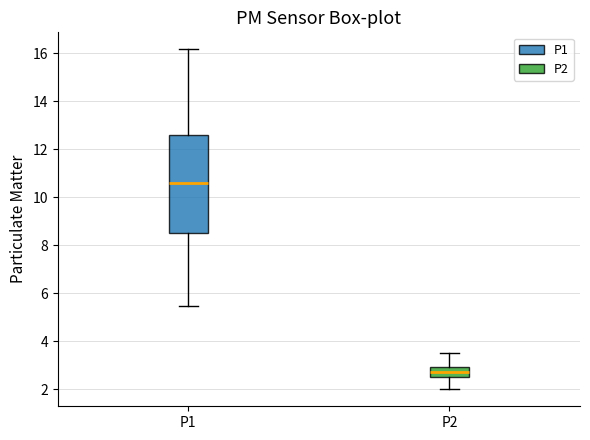

Reading left to right, read every box against the y-axis: the position of its median line, the range the box covers, and the ends of its whiskers. The values are not printed on the chart, so give them approximately, as read against the axis.

P1: median 10.6, box 8.6 to 12.6, whiskers 5.4 to 16.2
P2: median 2.8, box 2.6 to 3.0, whiskers 2.0 to 3.6